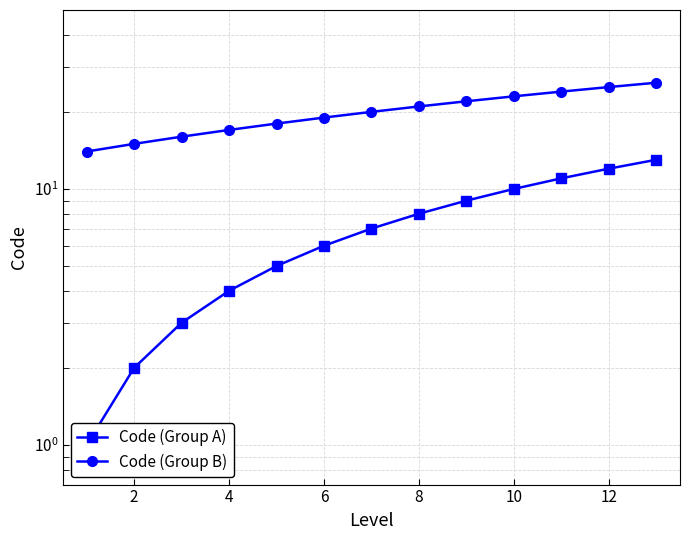

True or false: Code (Group A) and Code (Group B) intersect in this chart.

False